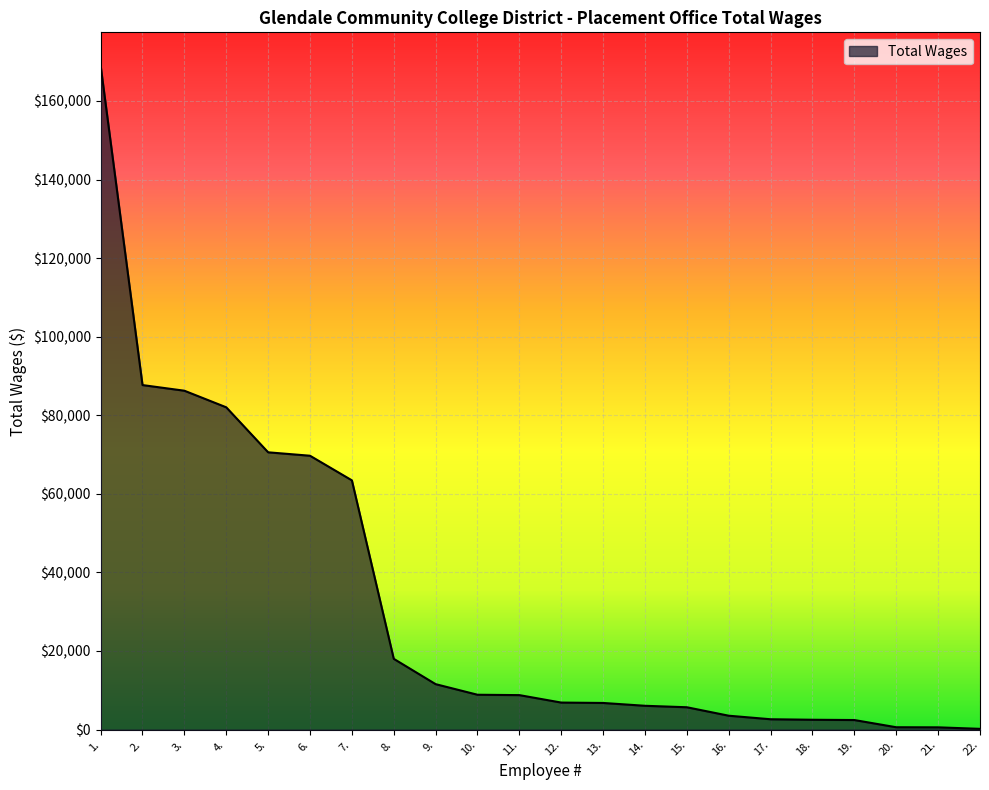

What is the difference between the maximum and minimum values?

168816